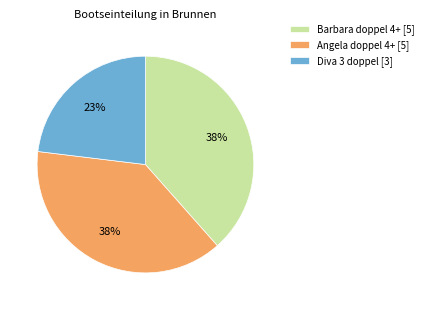

How many slices are in this pie chart?

3